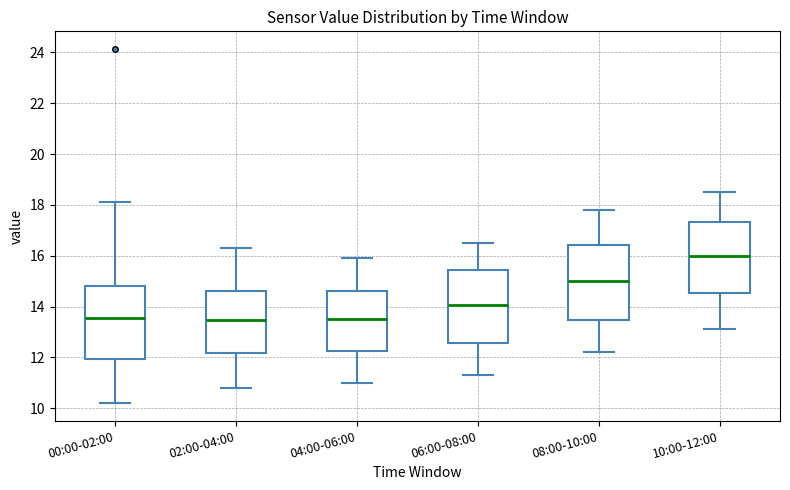

Reading left to right, transcribe this box plot: for each box, give where its median line is, the range the box spans, and where its two whiskers end, as read against the y-axis. The values are not printed on the chart, so give them approximately, as read against the axis.

00:00-02:00: median 13.6, box 12.0 to 14.8, whiskers 10.2 to 18.2
02:00-04:00: median 13.4, box 12.2 to 14.6, whiskers 10.8 to 16.4
04:00-06:00: median 13.6, box 12.2 to 14.6, whiskers 11.0 to 16.0
06:00-08:00: median 14.0, box 12.6 to 15.4, whiskers 11.4 to 16.6
08:00-10:00: median 15.0, box 13.4 to 16.4, whiskers 12.2 to 17.8
10:00-12:00: median 16.0, box 14.6 to 17.4, whiskers 13.2 to 18.6